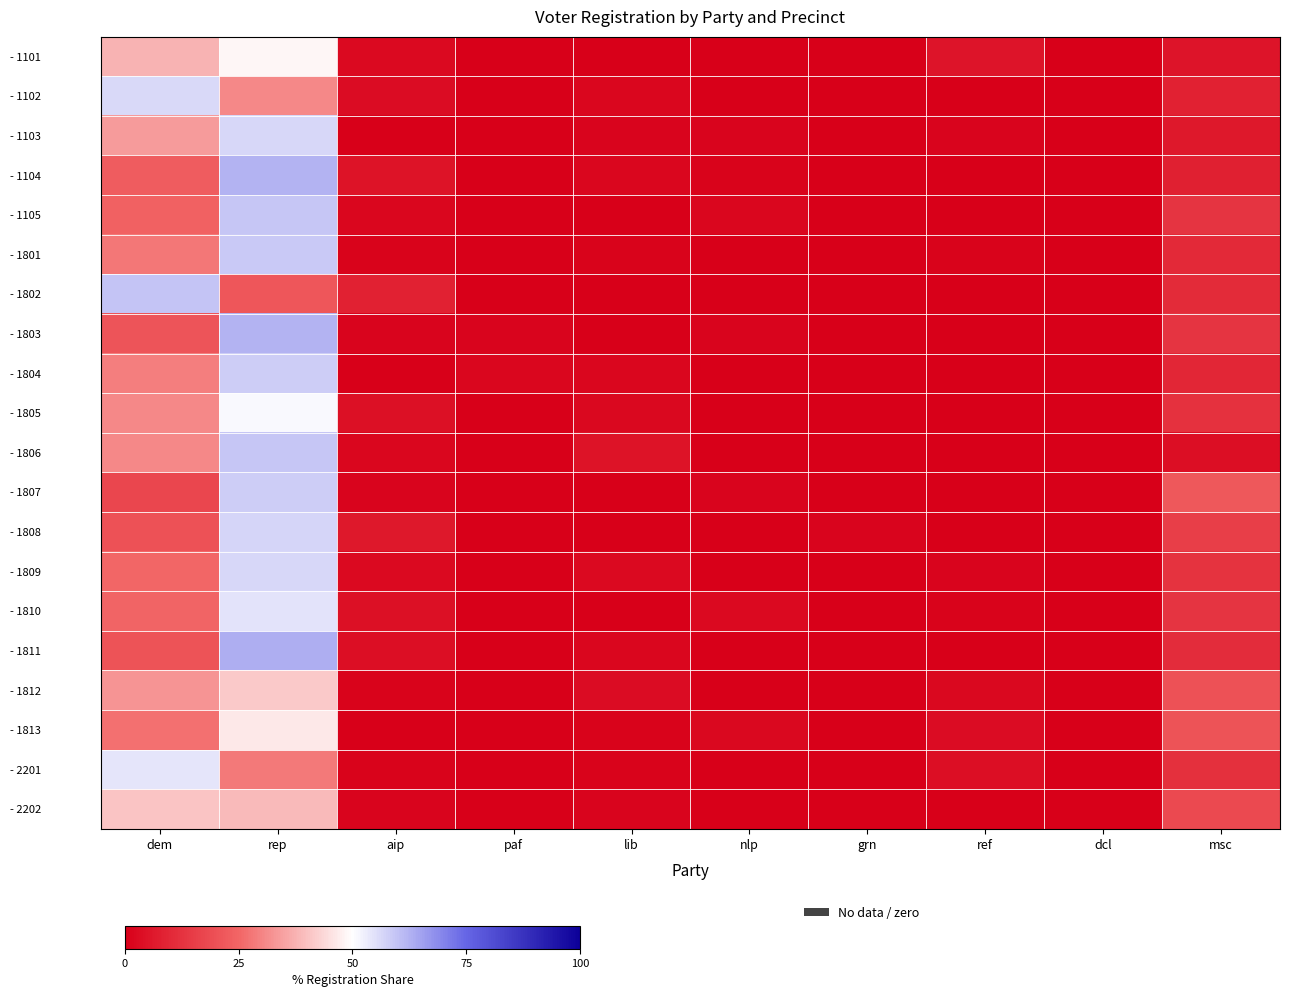

Count the number of data series in this chart.

20